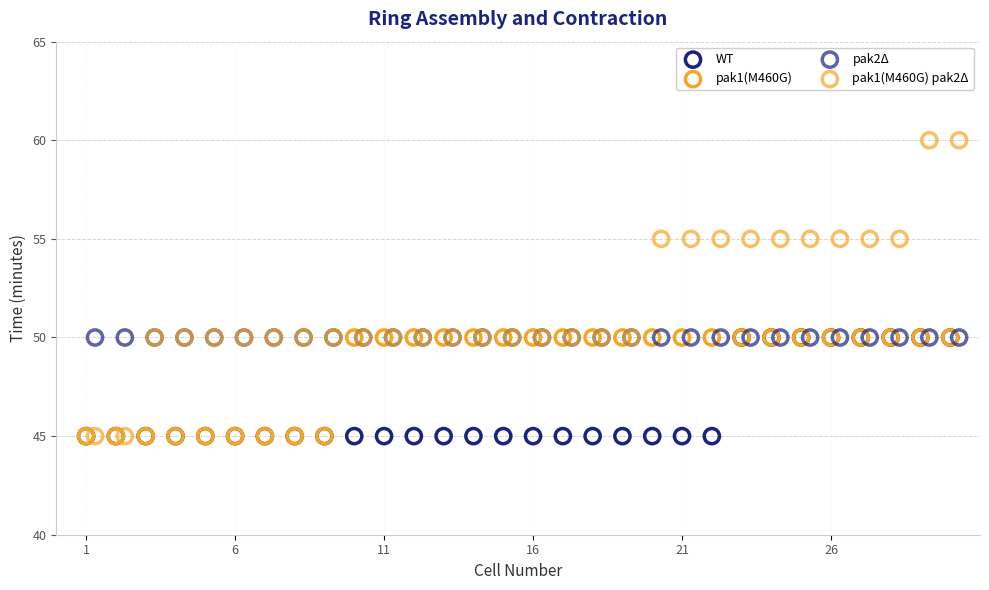

Which series reaches the maximum Y coordinate?

pak1(M460G) pak2Δ